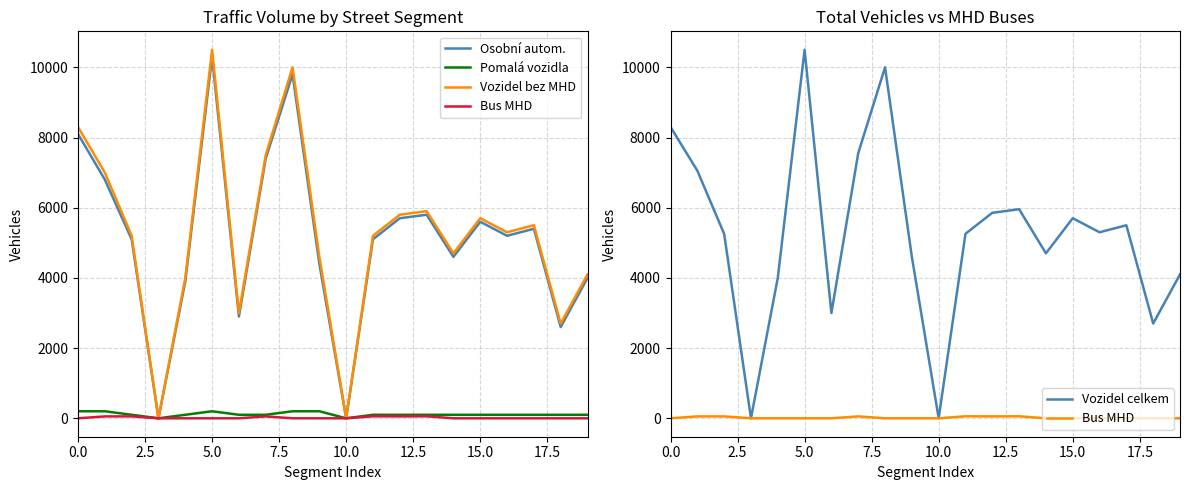

How many data points in Vozidel bez MHD are less than 5300?

10